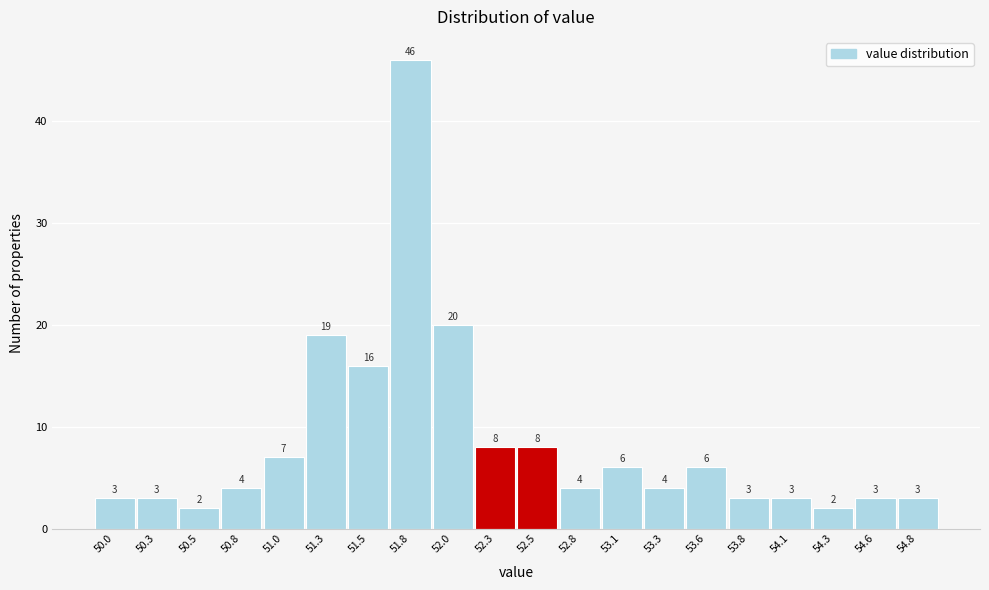

Reading left to right, extract all data points from this chart.

50.0=3	50.3=3	50.5=2	50.8=4	51.0=7	51.3=19	51.5=16	51.8=46	52.0=20	52.3=8	52.5=8	52.8=4	53.1=6	53.3=4	53.6=6	53.8=3	54.1=3	54.3=2	54.6=3	54.8=3